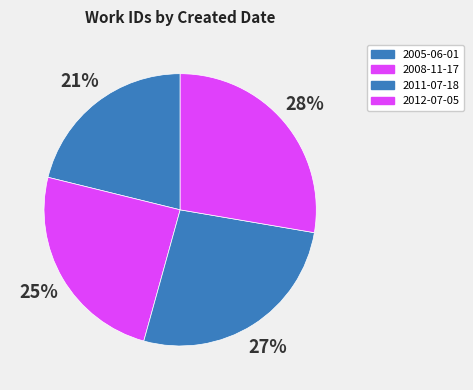

Is there any slice that represents more than half of the pie?

No